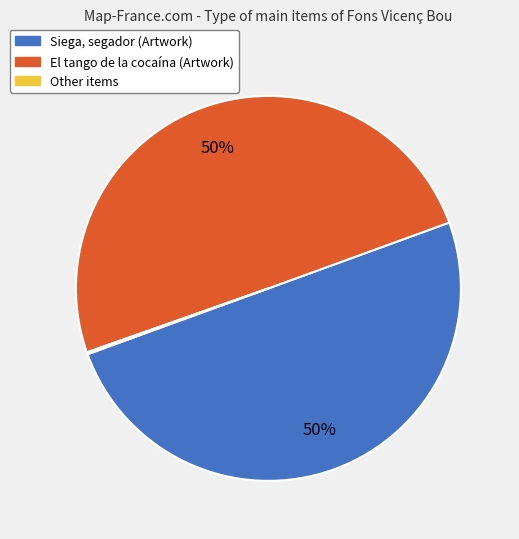

To the nearest percent, what is the average slice percentage?

33%